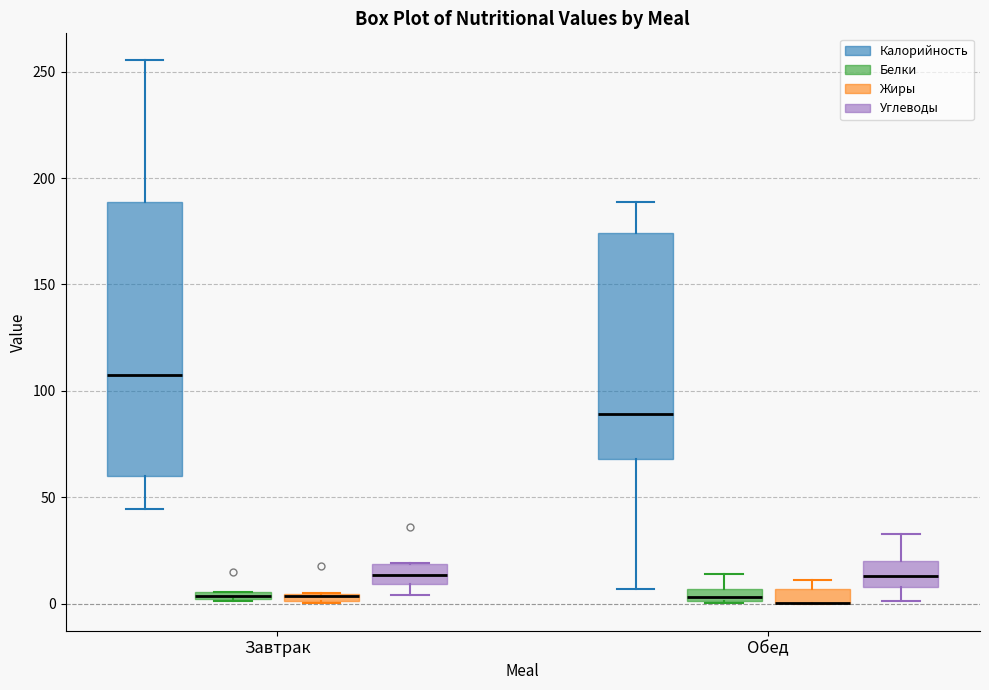

Which box is the tallest, from its lower edge to its upper edge?

Завтрак (Калорийность)